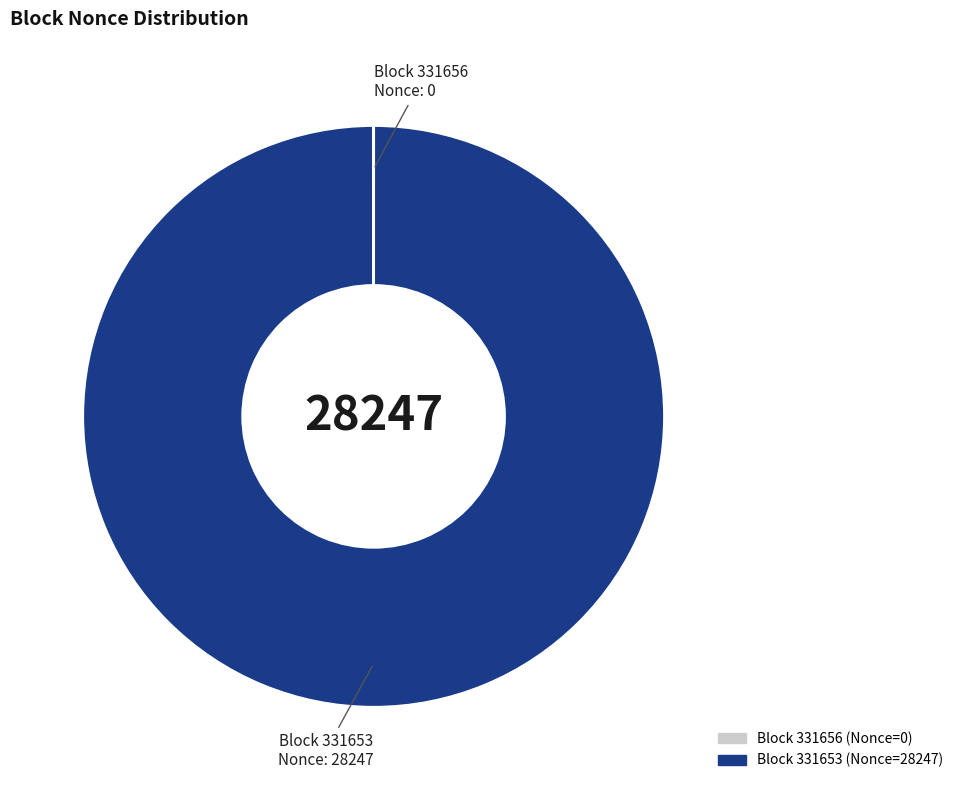

Is there a majority slice in this chart?

Yes